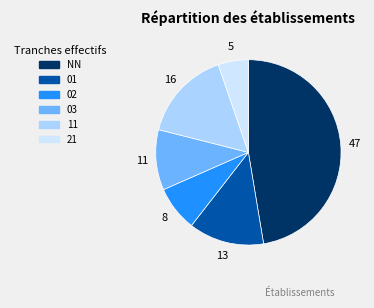

To the nearest percent, what percentage of the pie is 01?

13%